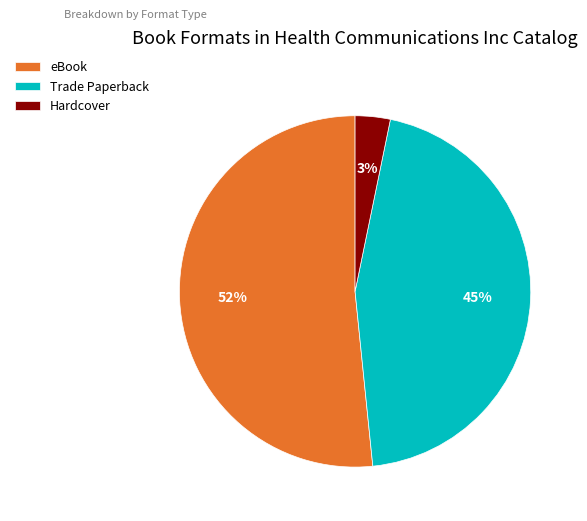

Do Hardcover and eBook together represent more than half of the pie?

Yes